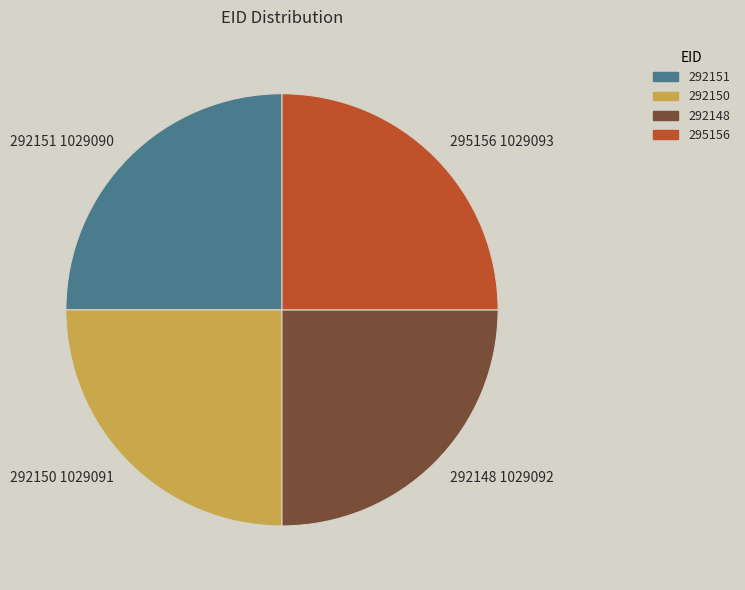

True or false: 292150 accounts for 34% of the total.

False